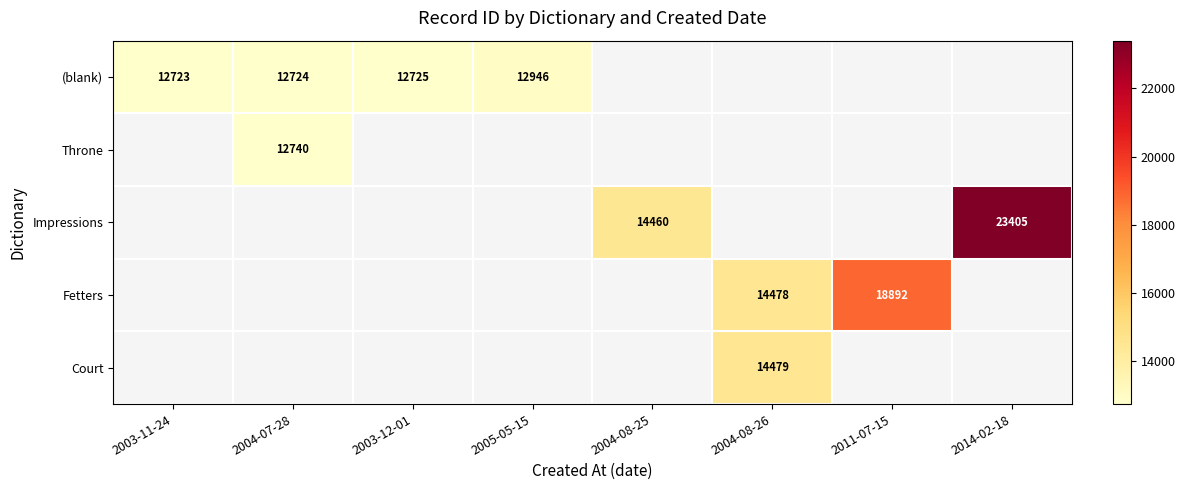

The value of Throne at 2004-07-28 is 12740. True or false?

True